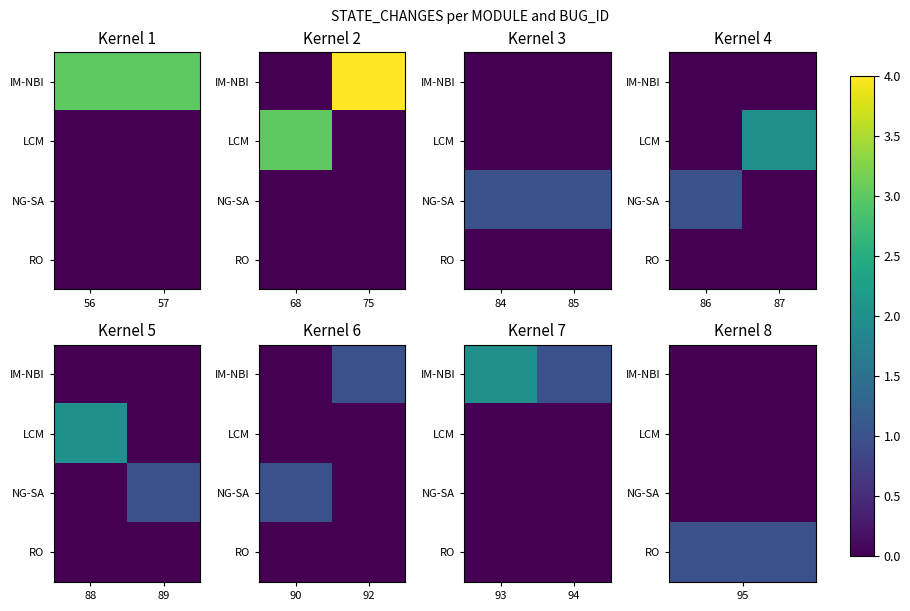

Which has a higher value, 94 or 93?

93